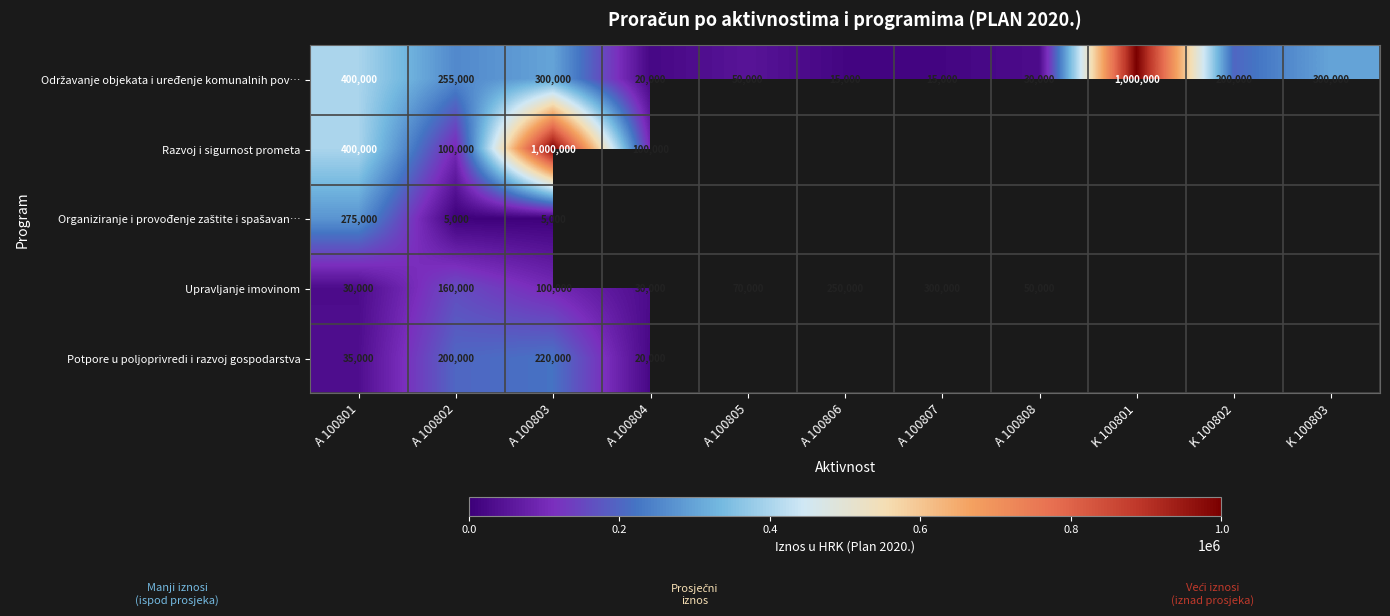

True or false: Razvoj i sigurnost prometa has a value of 174499 at A 100802.

False